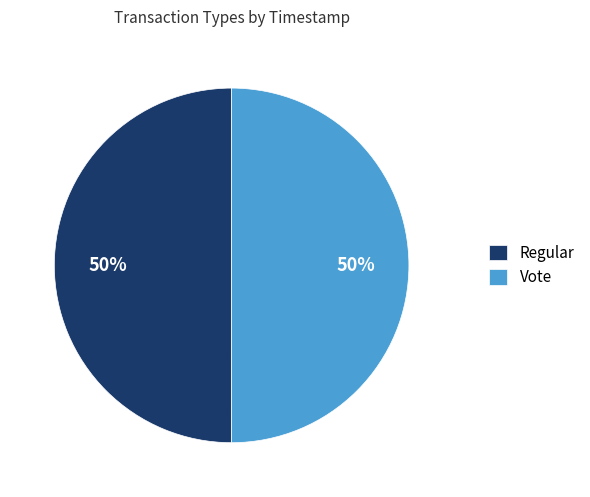

Is the sum of Vote and Regular greater than half?

Yes